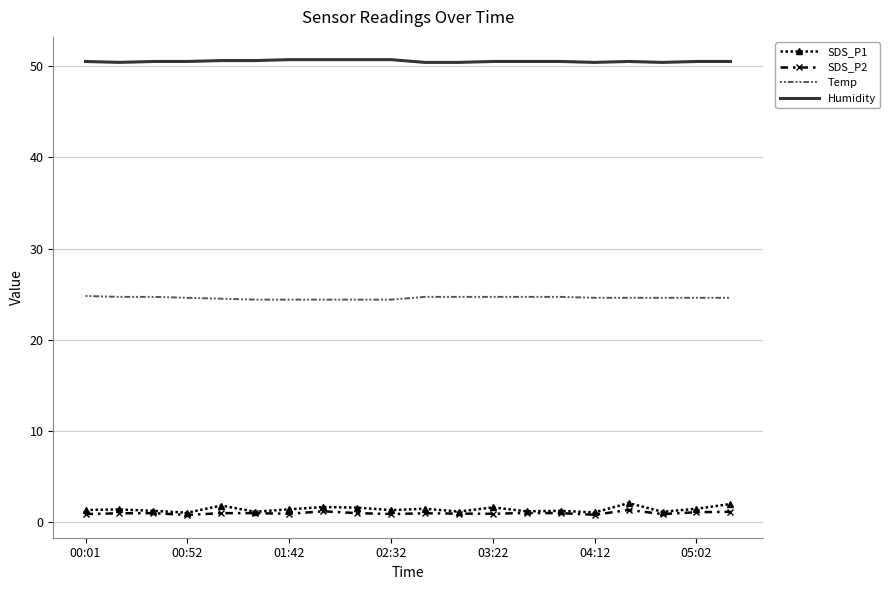

Which series has the widest spread of values?

SDS_P1